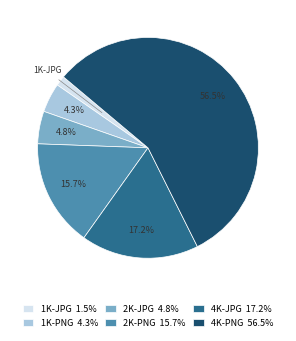

What is the total percentage of 4K-JPG 17.2% and 2K-JPG 4.8%?

22.0%